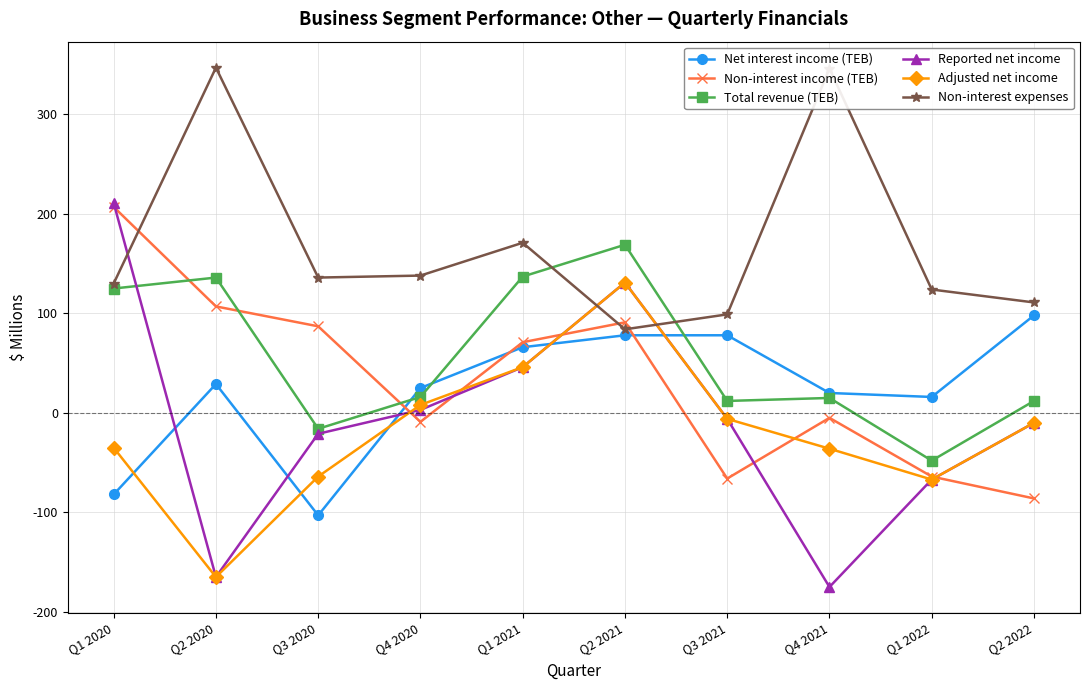

How many times do Net interest income (TEB) and Adjusted net income cross each other?

5